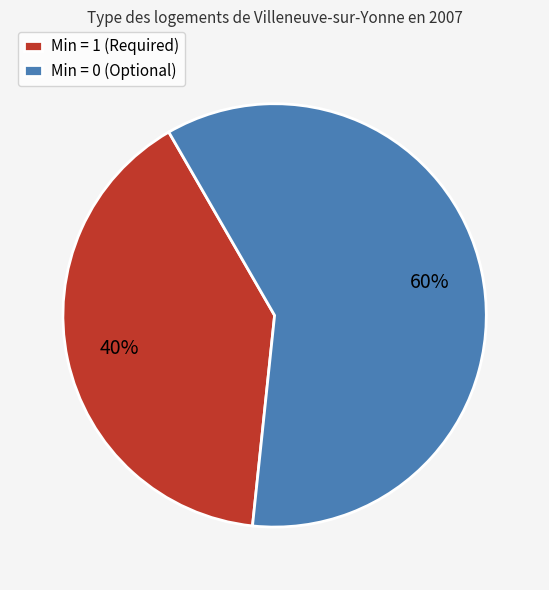

Which has a higher value, Min = 0 (Optional) or Min = 1 (Required)?

Min = 0 (Optional)